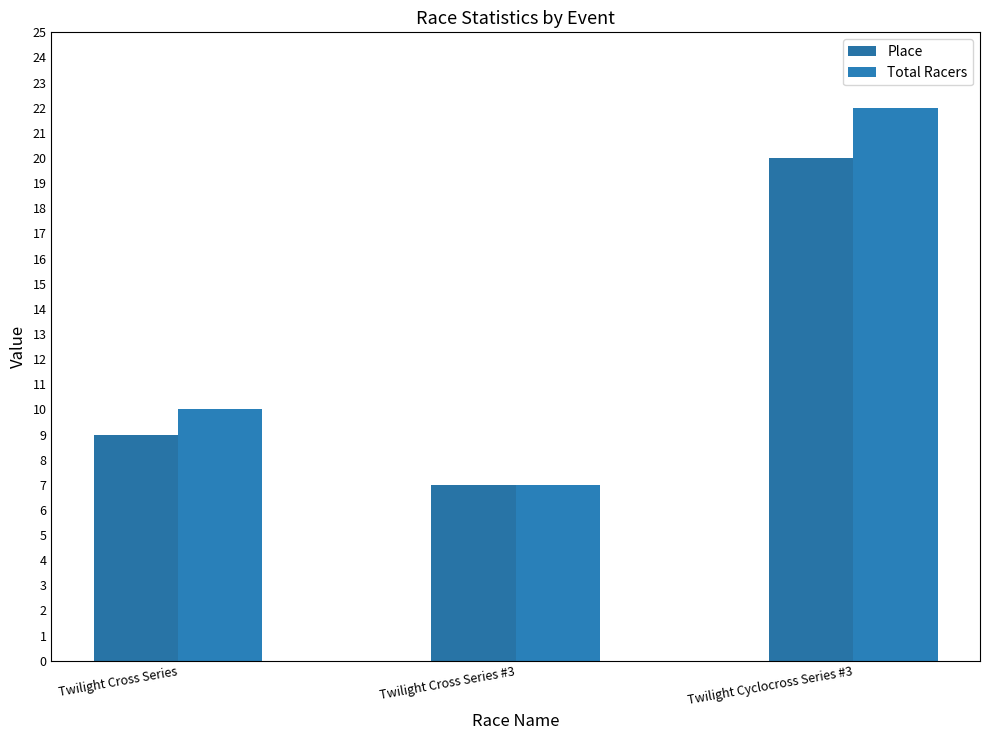

Rank the series by their maximum value, from highest to lowest.

Total Racers, Place